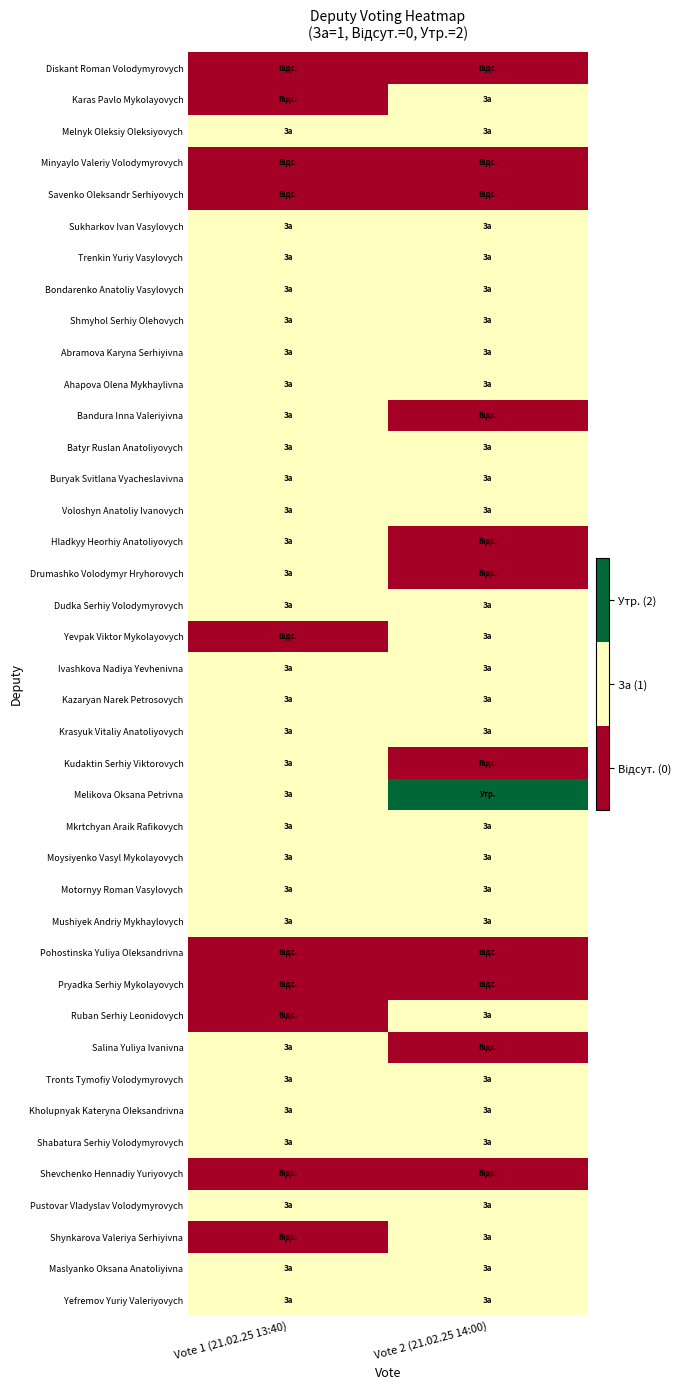

What is the maximum value shown in the chart?

2